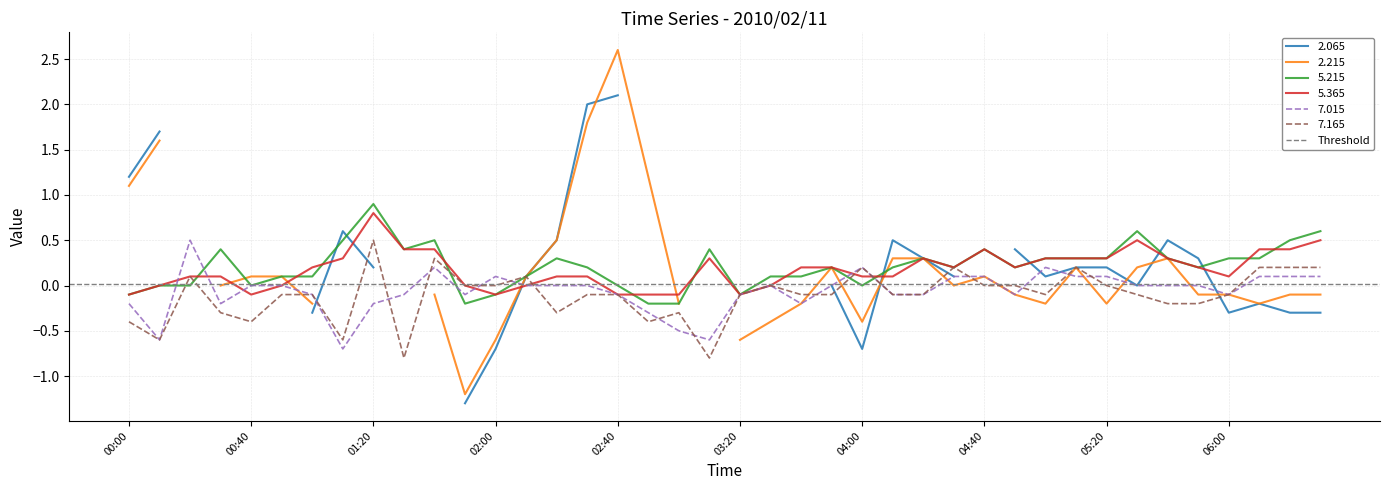

What is the average value of the 5.365 series?

0.2